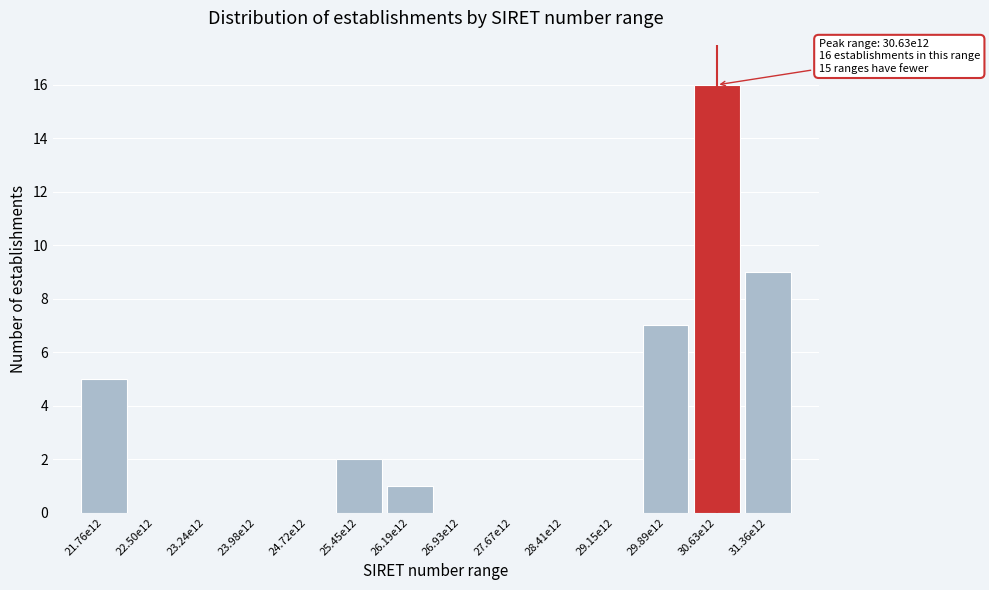

Reading left to right, transcribe all the data shown in this chart.

21.76e12=5	22.50e12=0	23.24e12=0	23.98e12=0	24.72e12=0	25.45e12=2	26.19e12=1	26.93e12=0	27.67e12=0	28.41e12=0	29.15e12=0	29.89e12=7	30.63e12=16	31.36e12=9